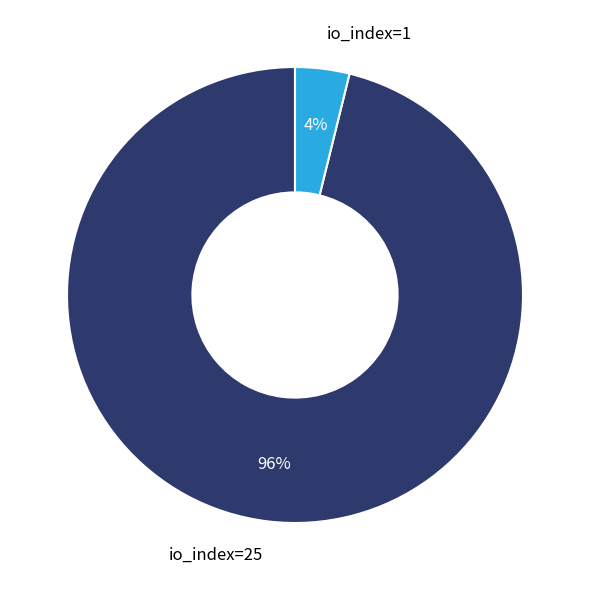

The io_index=1 slice represents 4% of the pie. True or false?

True